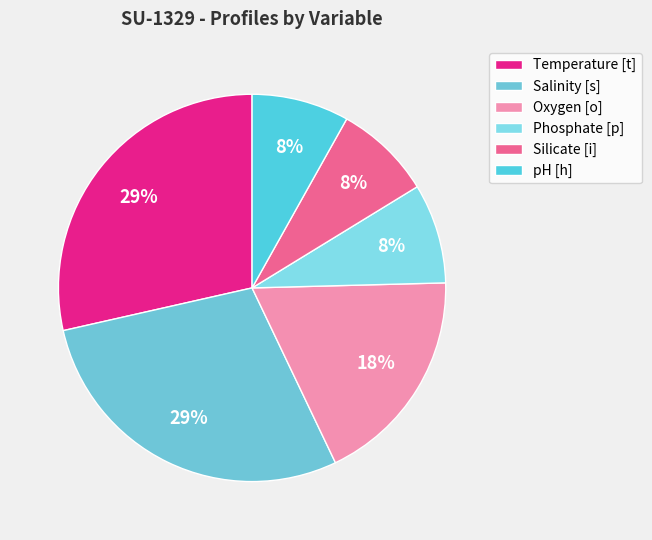

Is it true that Phosphate [p] is 18% of the pie?

False